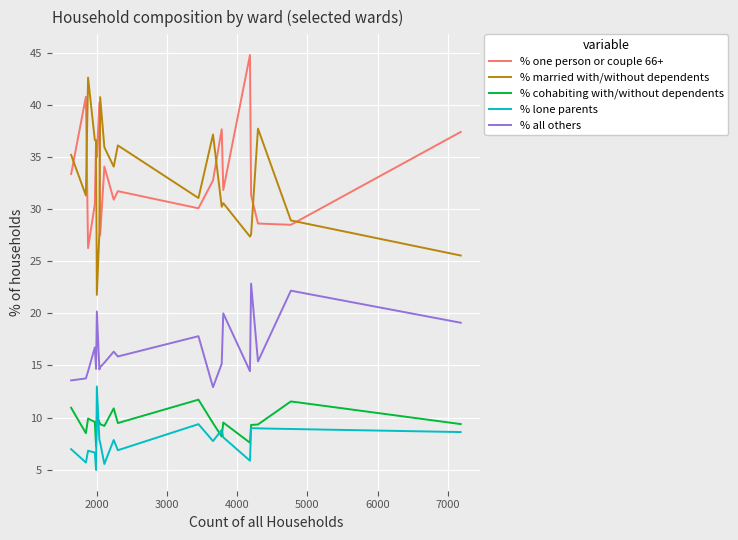

True or false: % one person or couple 66+ and % all others cross at least once.

False